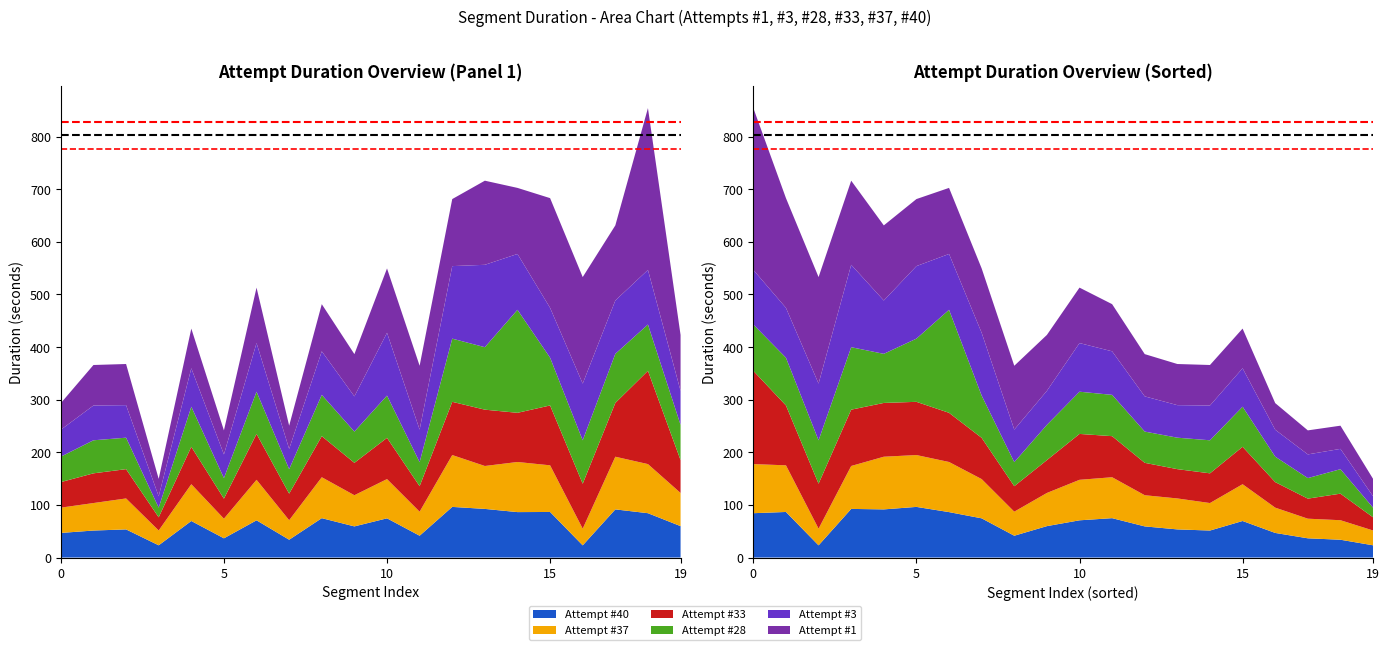

Reading right to left, what are all the values shown in this chart?

Ref line 1: 828.5	828.5
Ref line 2: 802.9	802.9
Ref line 3: 777.3	777.3